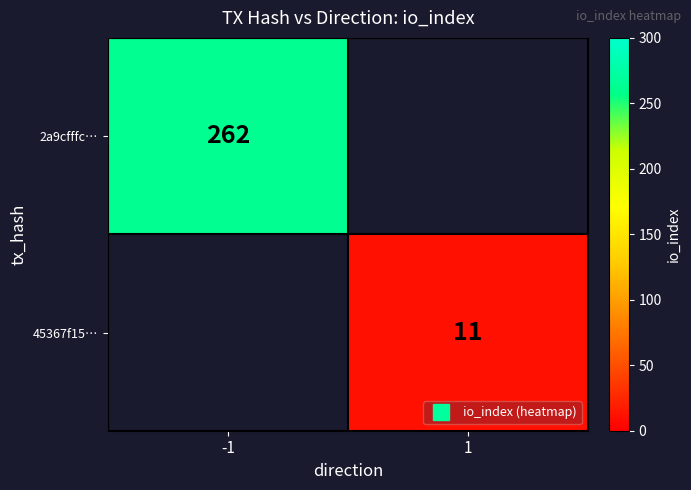

Rank the series at 1 from highest to lowest value.

2a9cfffc…, 45367f15…